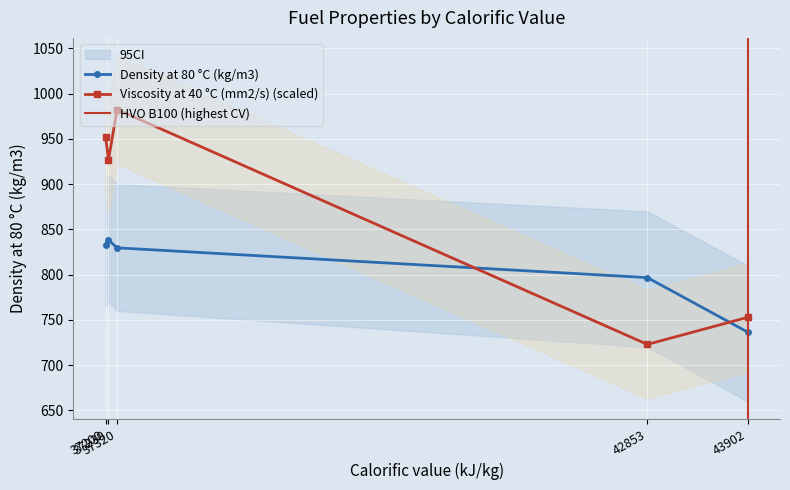

True or false: Viscosity at 40 °C (mm2/s) (scaled) and Density at 80 °C (kg/m3) cross at least once.

True